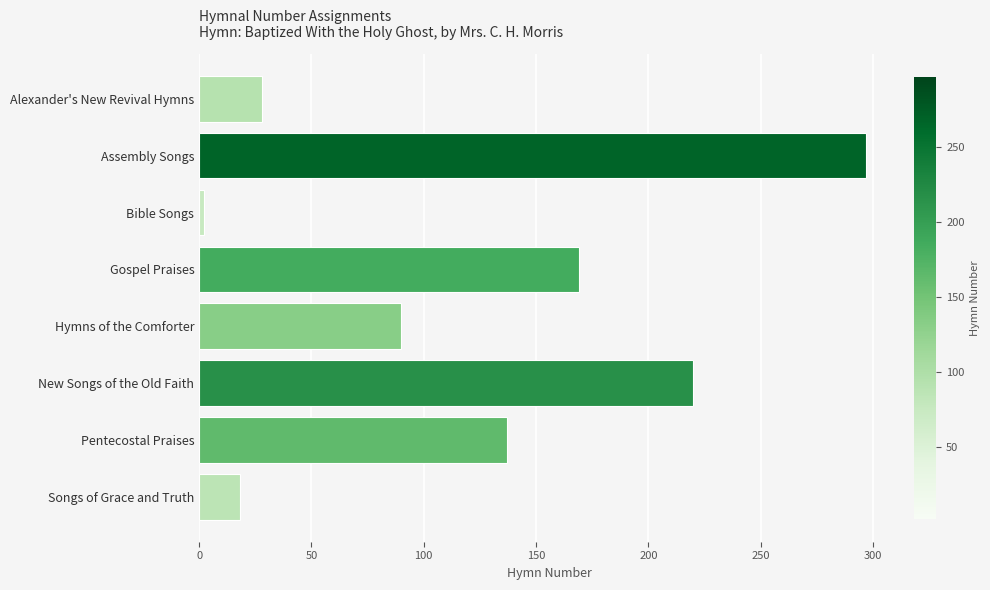

Are the bars horizontal?

Yes